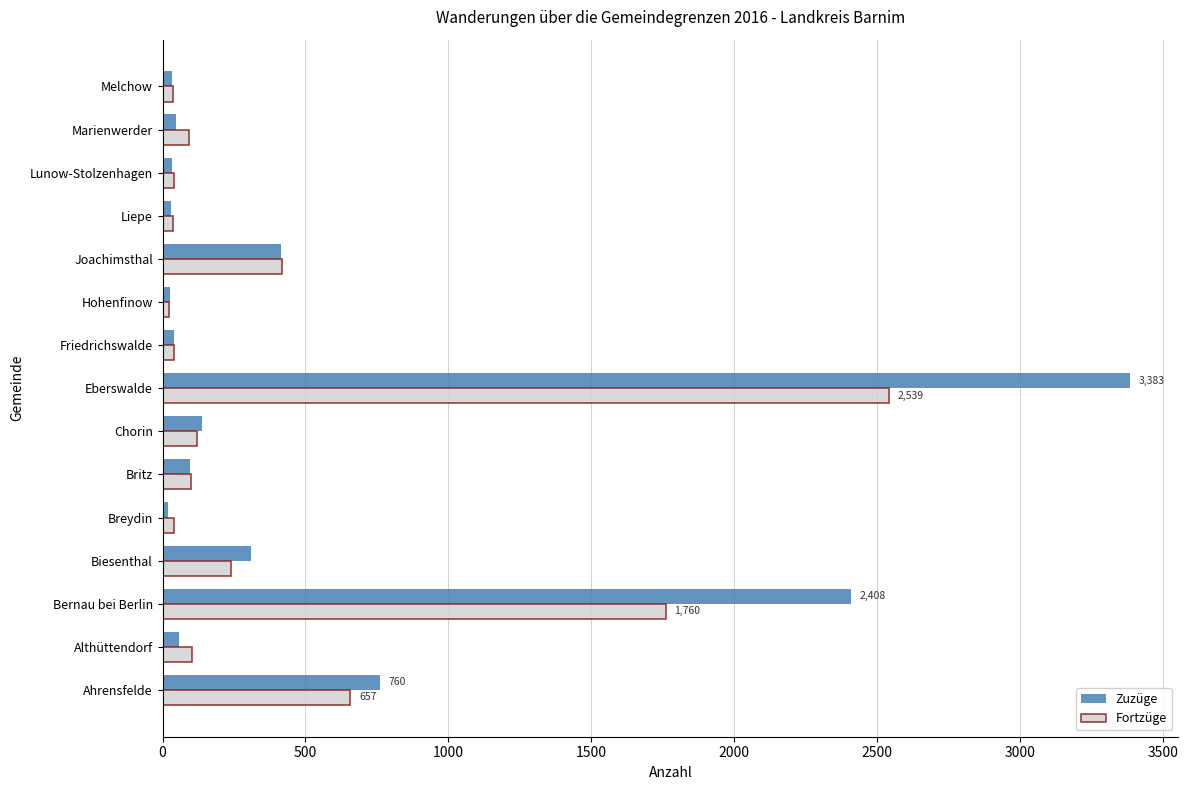

At which label is Zuzüge closest to 1700?

Bernau bei Berlin